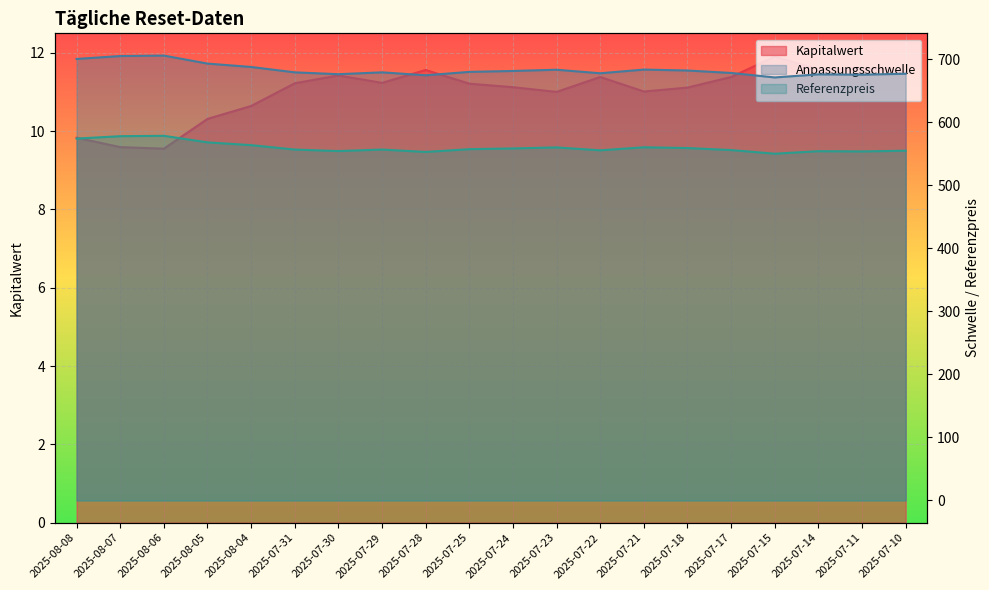

True or false: Kapitalwert and Referenzpreis intersect in this chart.

False